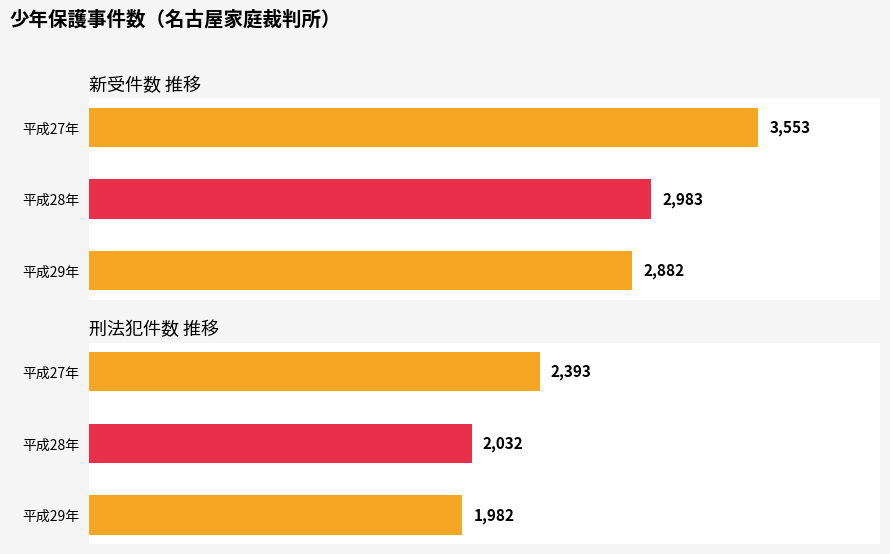

Which has a higher value, 新受 or 刑法犯?

新受